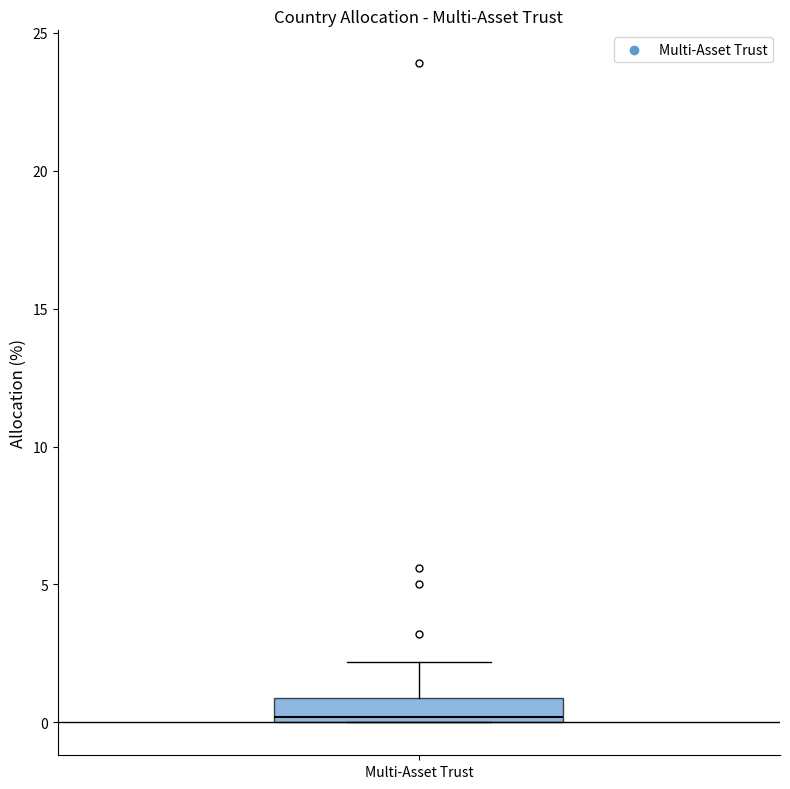

Transcribe this box plot: give where the median line is, the range the box spans, and where the two whiskers end, as read against the y-axis. The values are not printed on the chart, so give them approximately, as read against the axis.

median 0 (just above the box's lower edge), box 0 to 1, whiskers 0 to 2